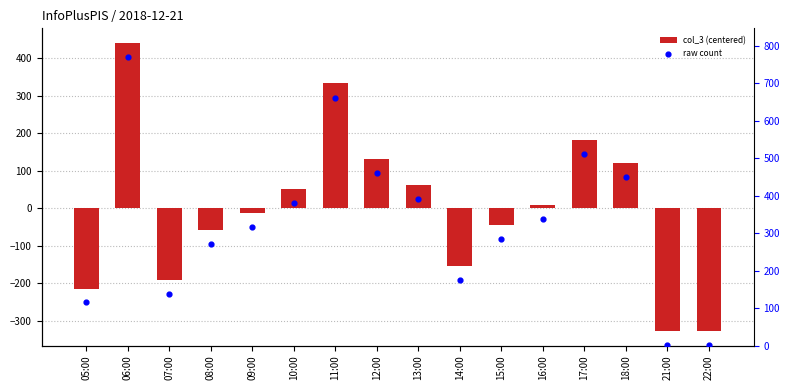

Is the value of col_3 (centered) at 12:00 greater than the value of raw count at 12:00?

No